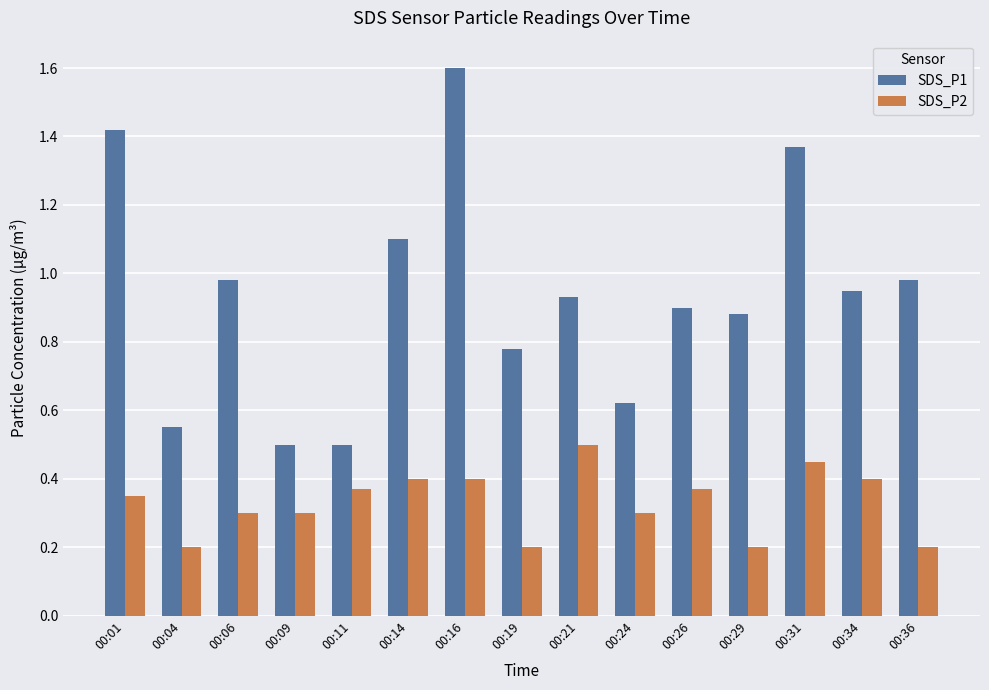

At which category does the chart reach its peak across all series?

00:16